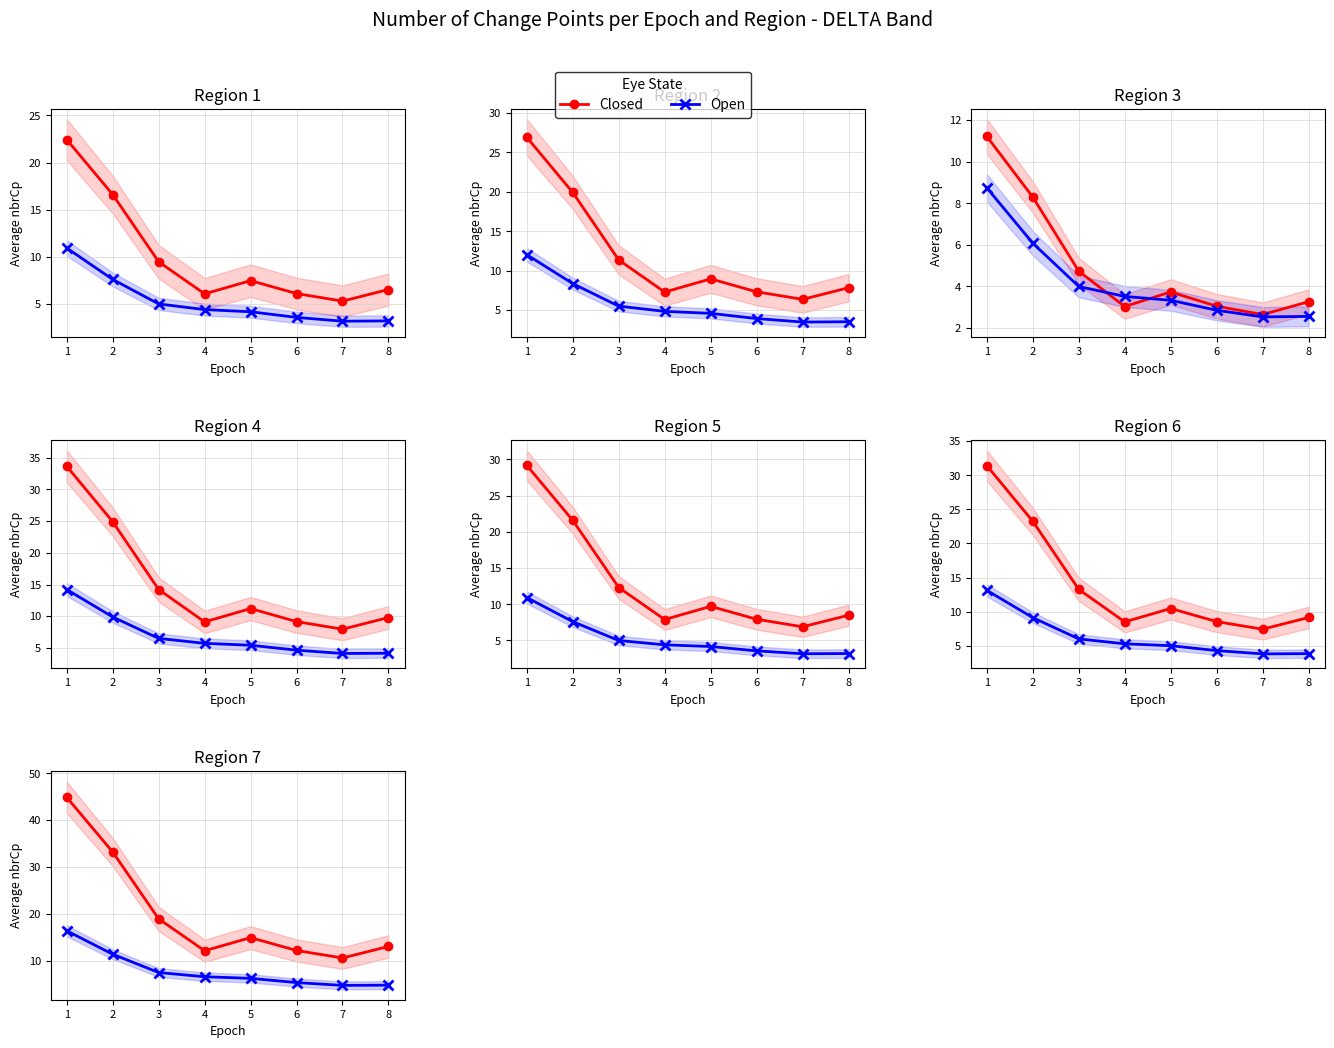

Rank the series by their average value, from highest to lowest.

Closed, Open